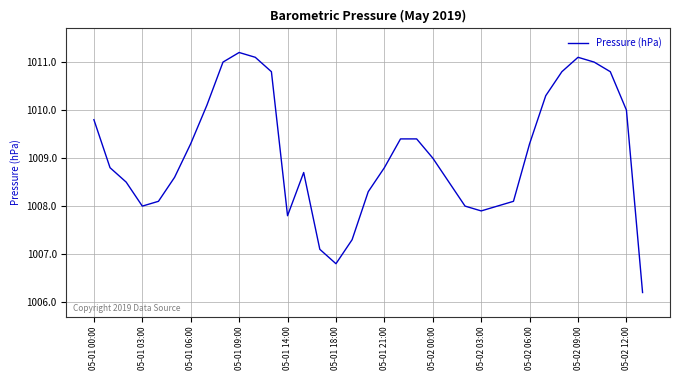

True or false: the data has more than 1 interior local peaks.

True